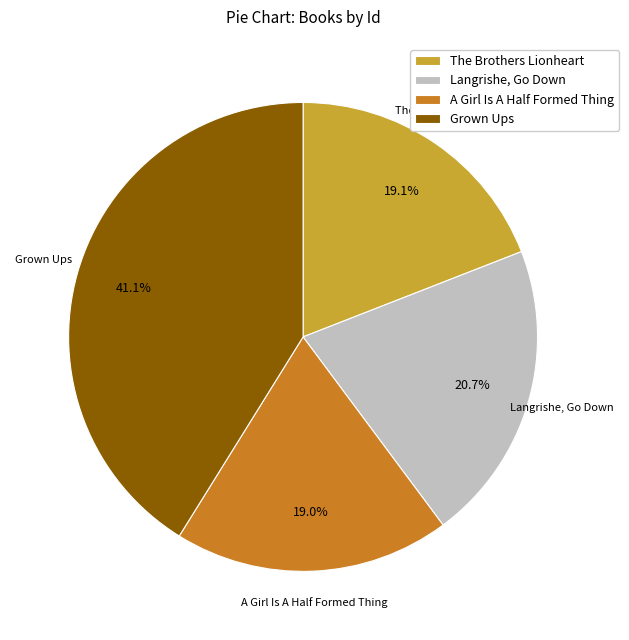

Do A Girl Is A Half Formed Thing and The Brothers Lionheart together represent more than half of the pie?

No